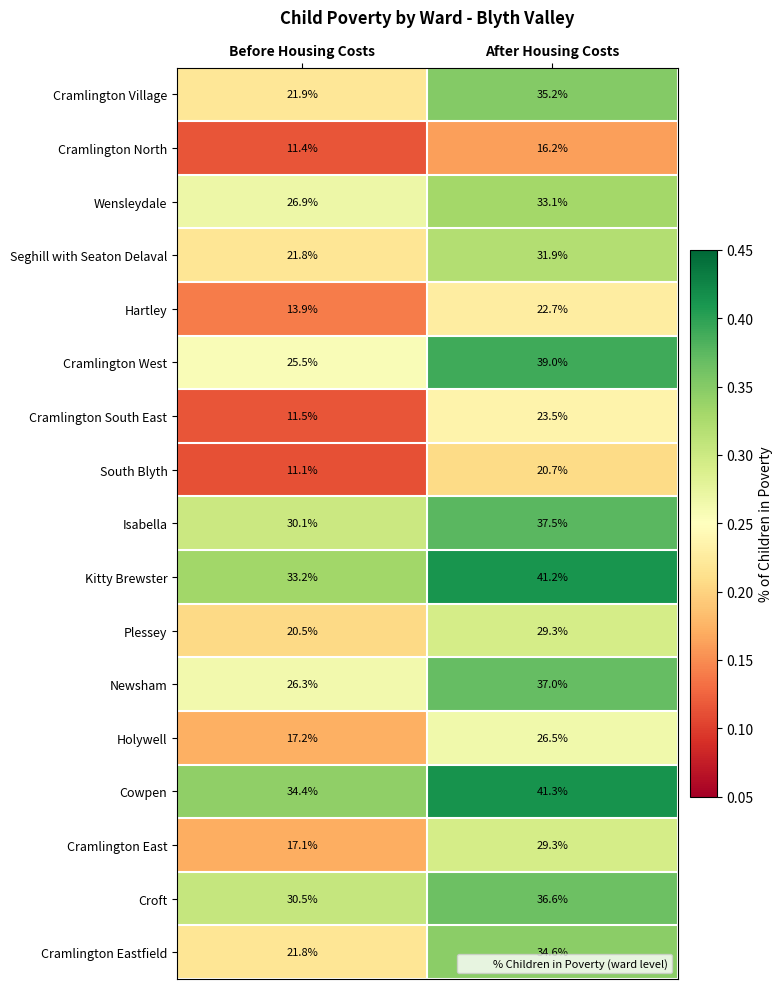

The value of Hartley at After Housing Costs is 22.7. True or false?

True